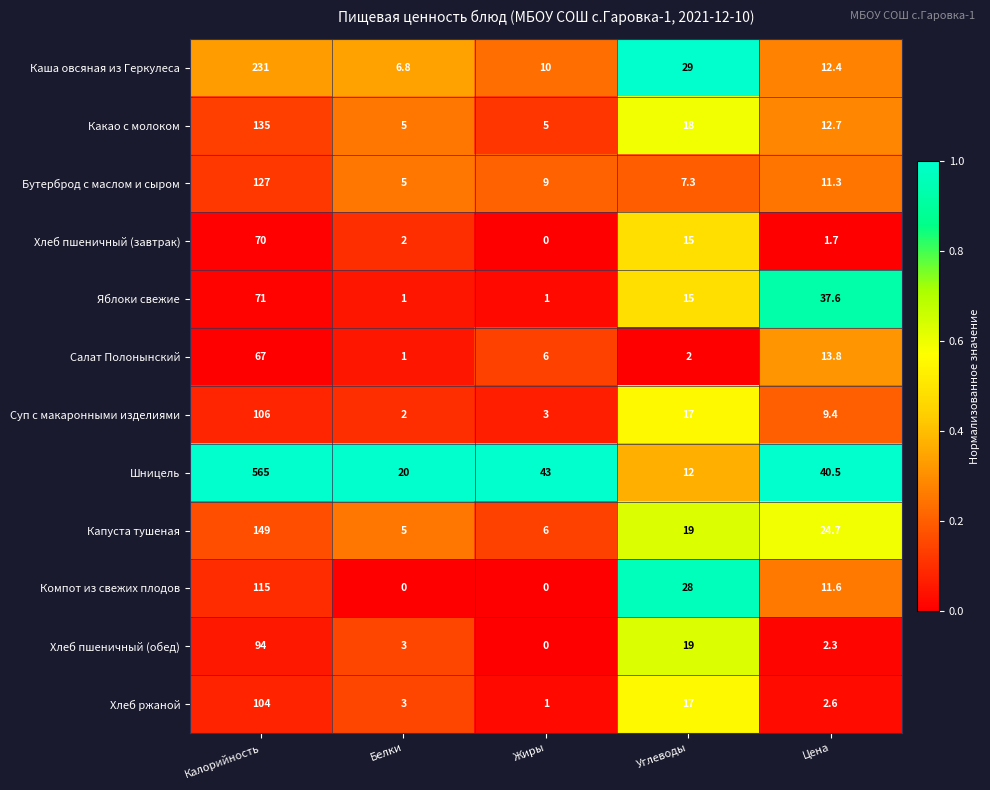

Where does the Хлеб пшеничный (обед) series first go above 3?

Калорийность